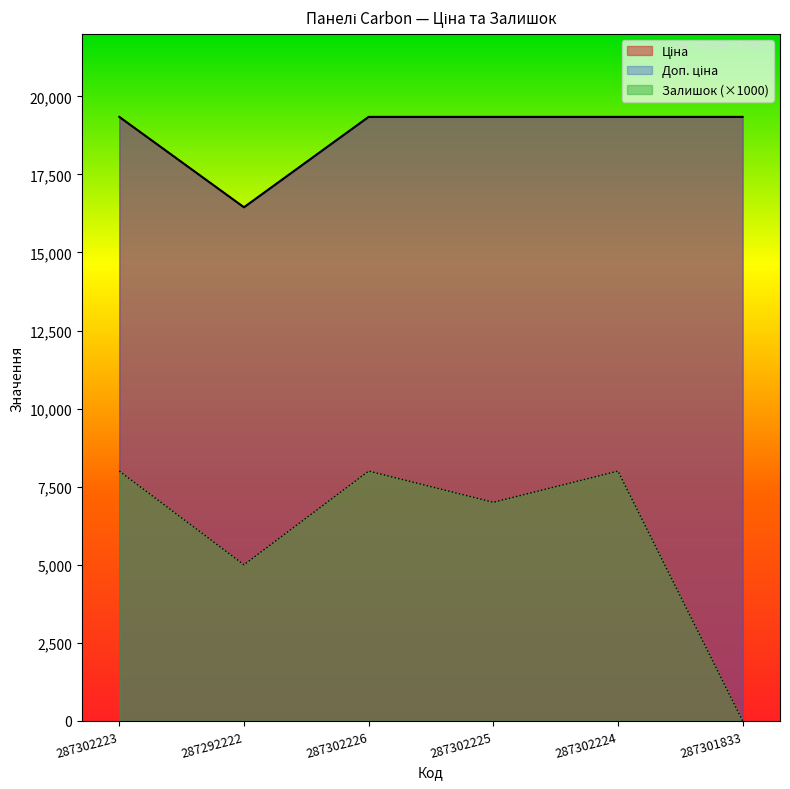

True or false: Доп. ціна has more than 2 interior local peaks.

False